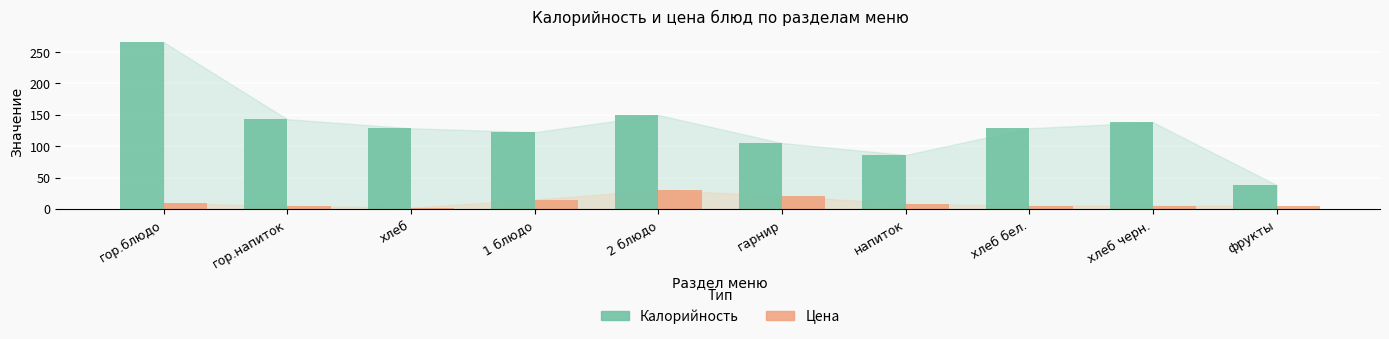

True or false: Калорийность has a value of 248.6 at 2 блюдо.

False